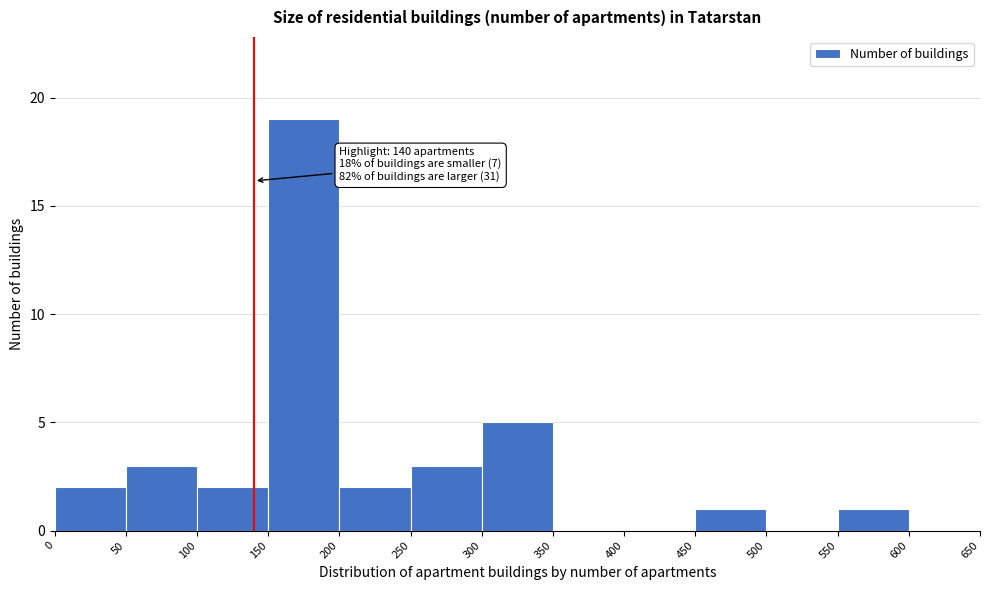

Over which range of the x-axis is the bar tallest?

150 to 200